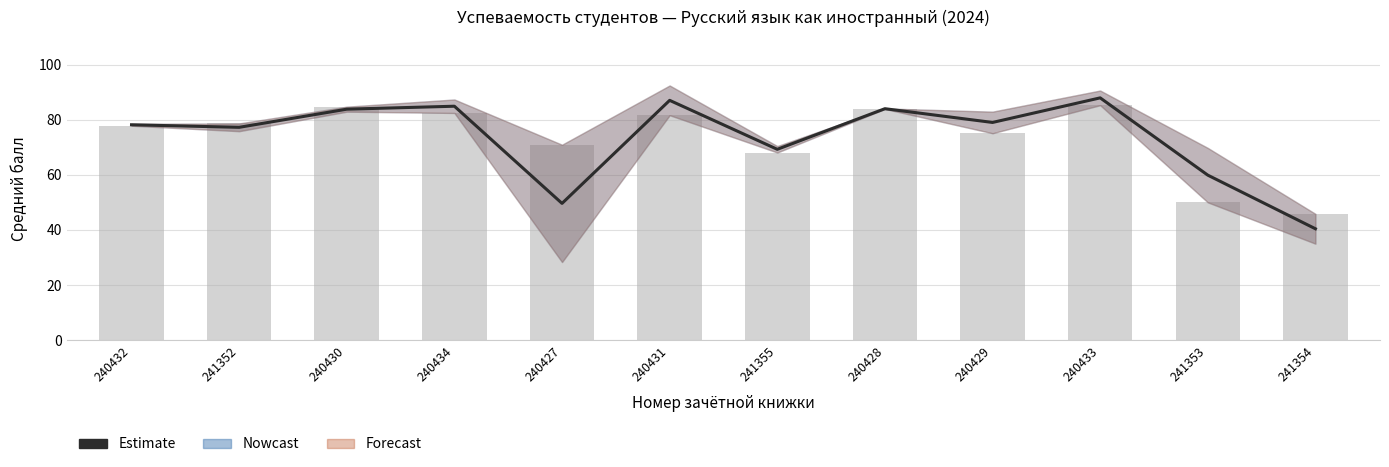

Rank the categories by value from highest to lowest.

240433, 240431, 240434, 240428, 240430, 240429, 240432, 241352, 241355, 241353, 240427, 241354